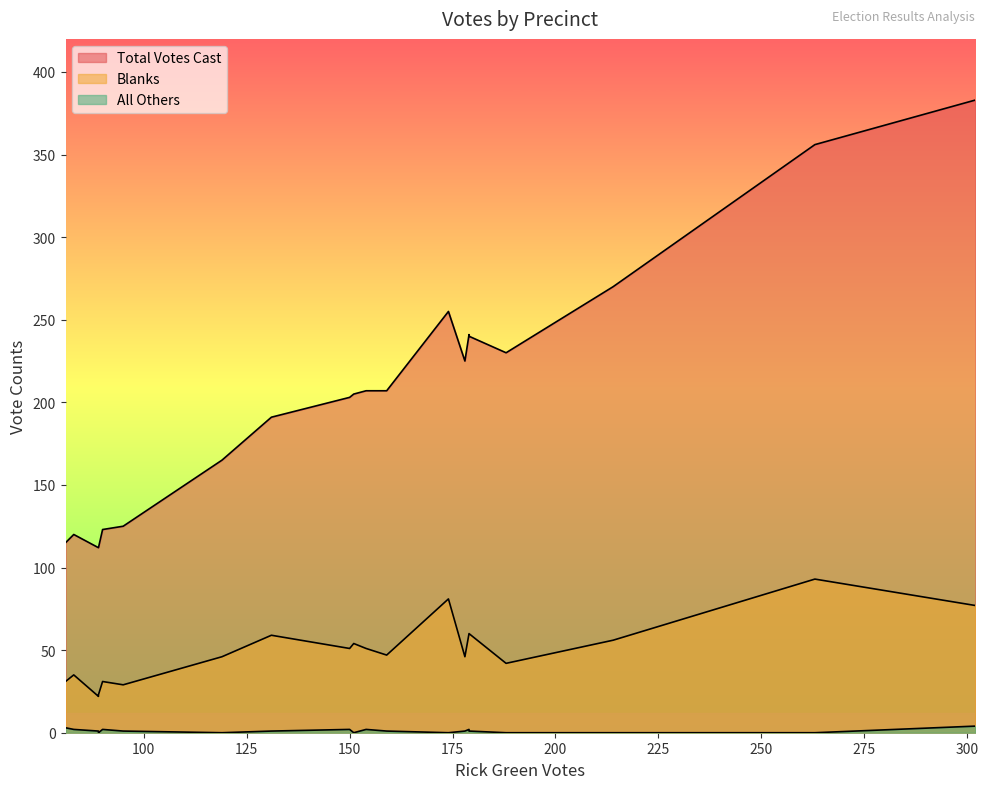

At Berlin-1, list the series in order from largest to smallest.

Total Votes Cast, Blanks, All Others